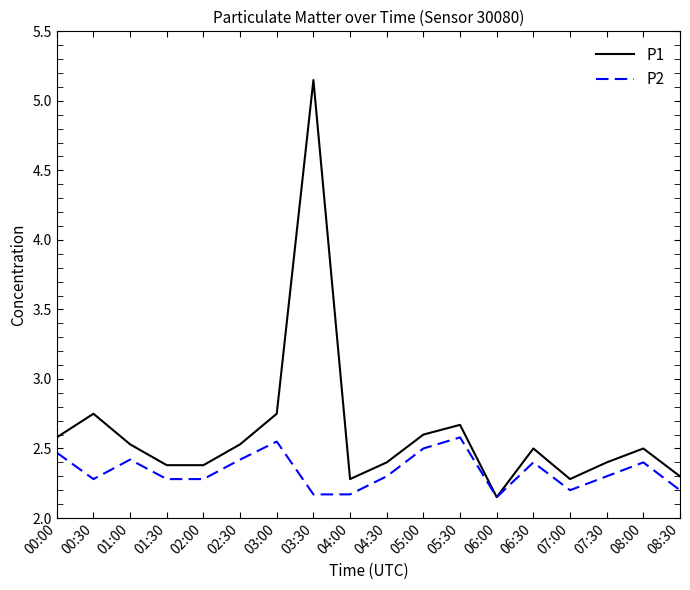

Between 03:30 and 08:00, which series saw the biggest shift?

P1